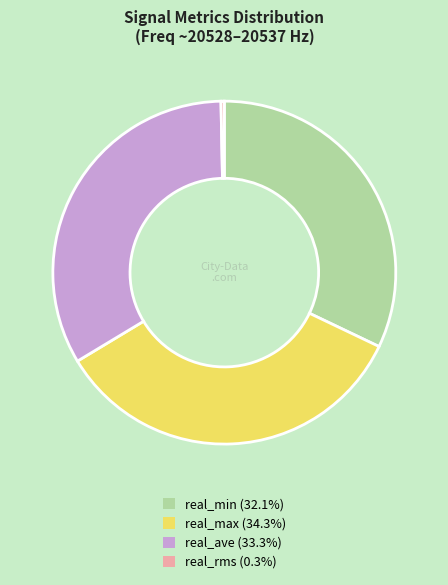

Is the sum of real_ave and real_min greater than half?

Yes